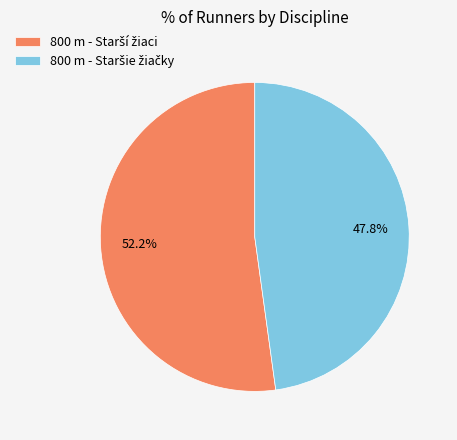

How many slices are in this pie chart?

2